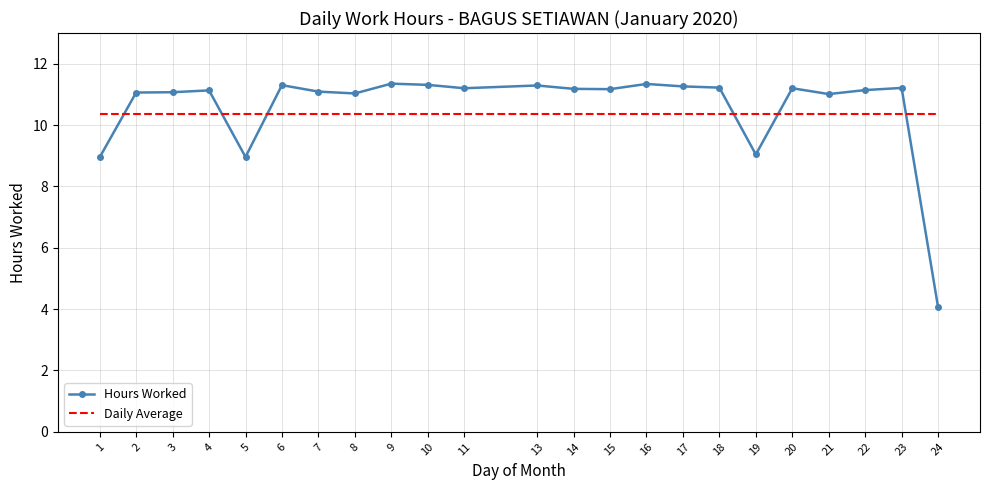

What is the total value across all series at 16?

21.7